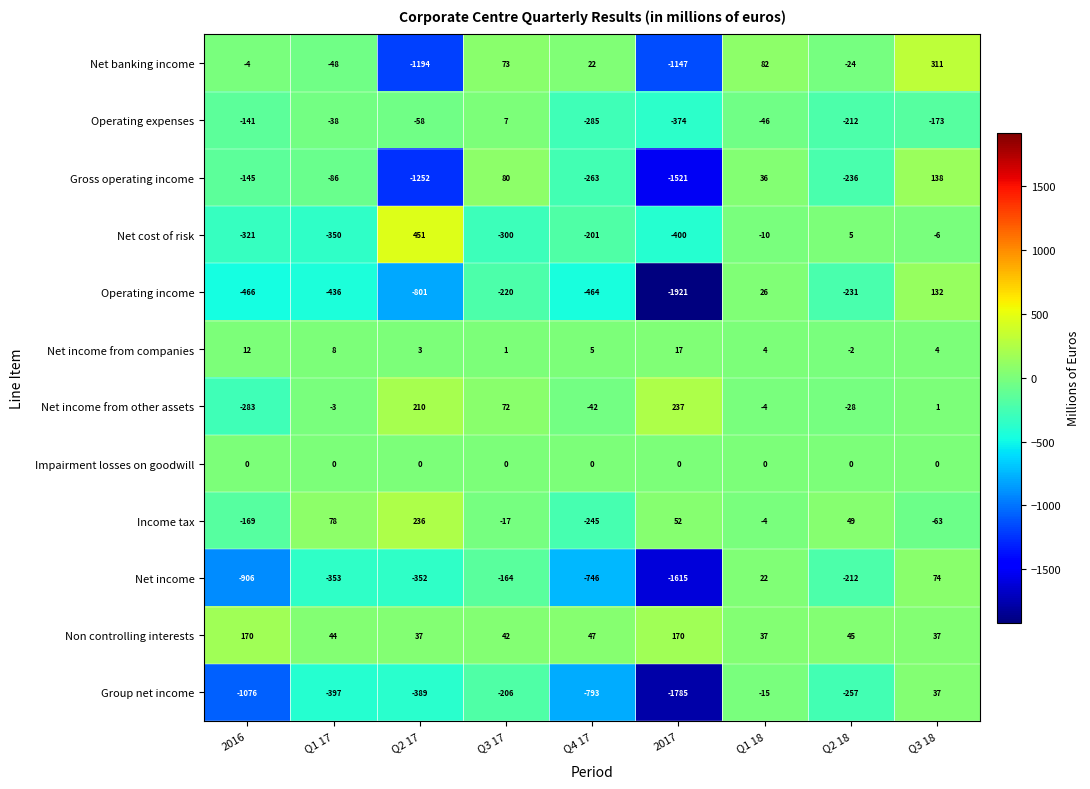

At which category is the sum across all series the highest?

Q3 18